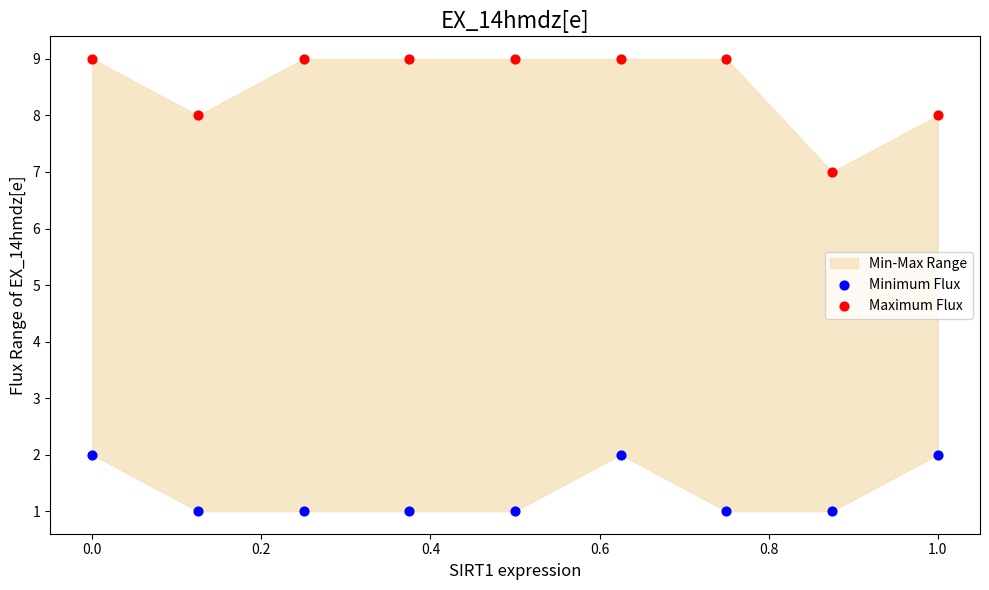

Across all series, what Y value is closest to 5?

7